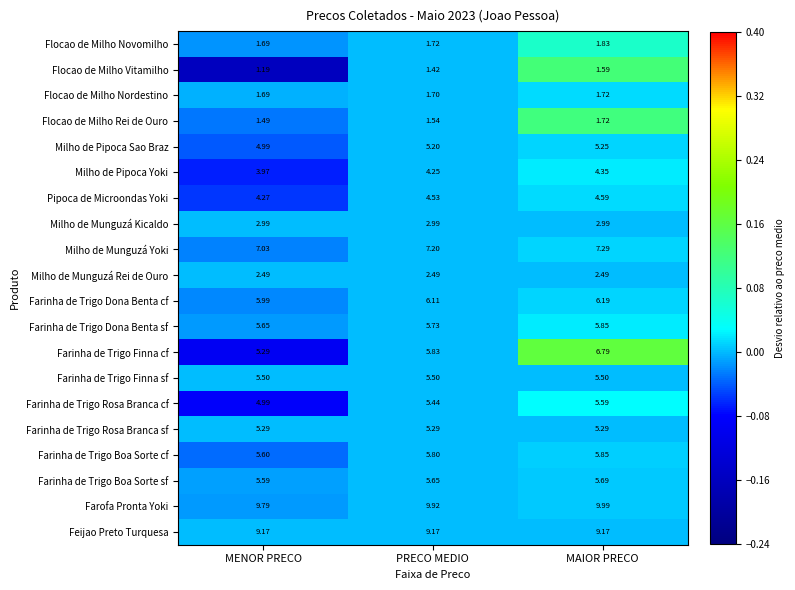

How many values in Farinha de Trigo Dona Benta cf are below zero?

1